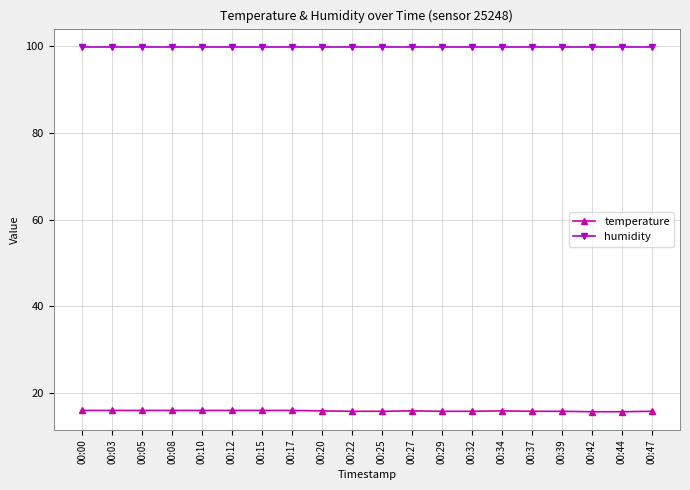

Read the humidity value at 00:00.

99.9